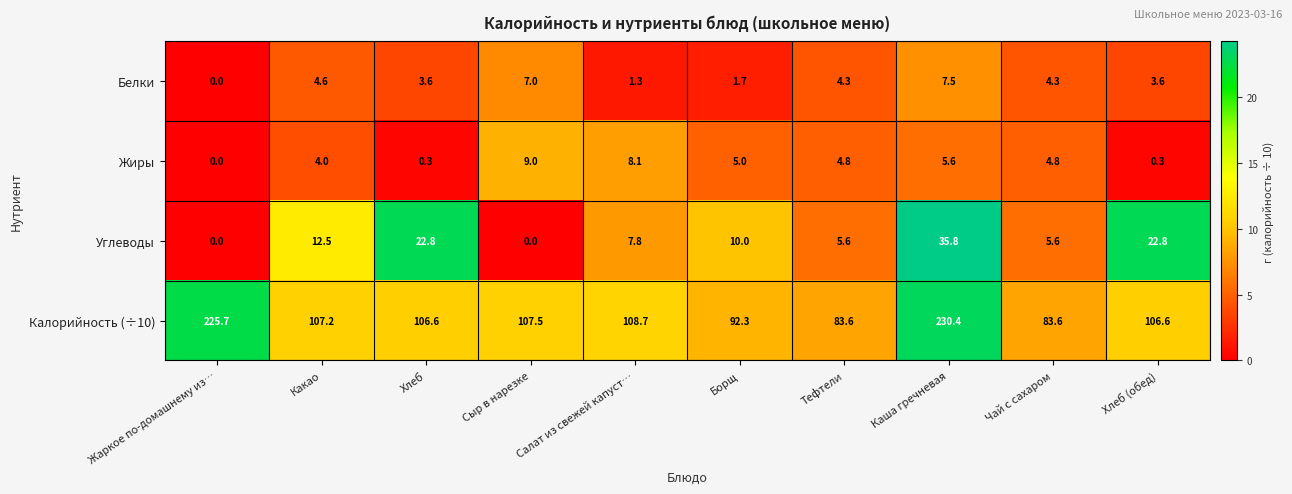

How many categories are shown in the chart?

10